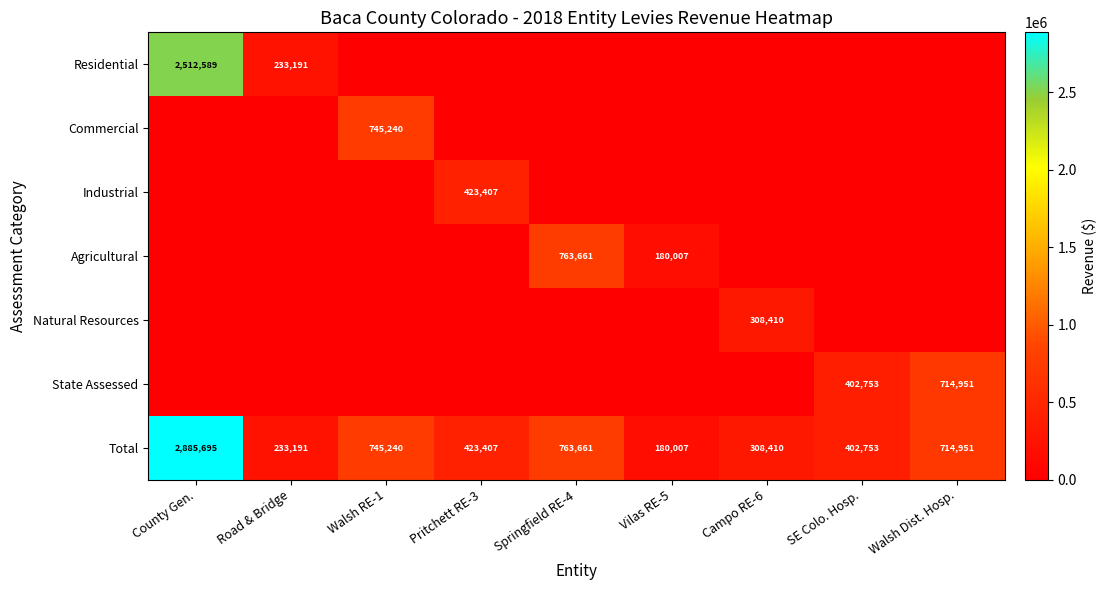

Between Pritchett RE-3 and Vilas RE-5, which is larger?

Pritchett RE-3